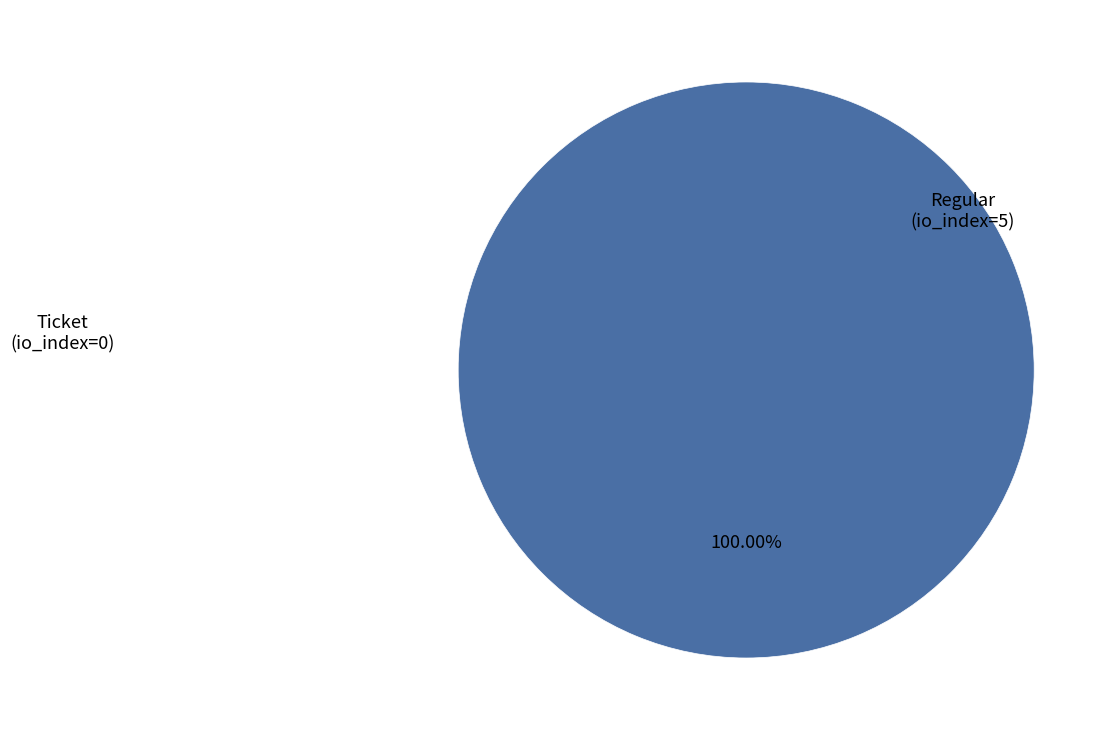

Which has a higher value, Regular (io_index=5) or Ticket (io_index=0)?

Regular (io_index=5)